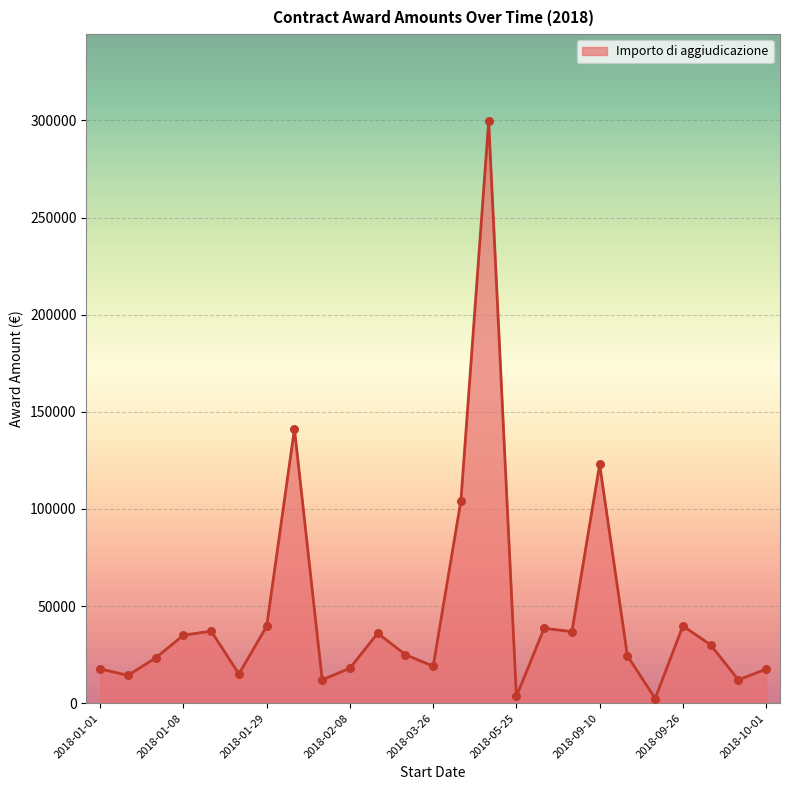

What is the maximum value shown in the chart?

299470.5